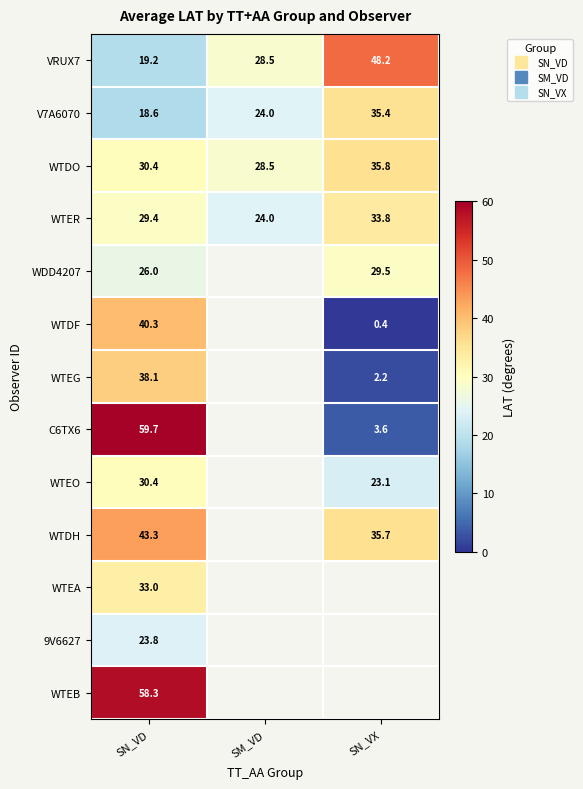

At which label does VRUX7 first exceed 28?

SM_VD